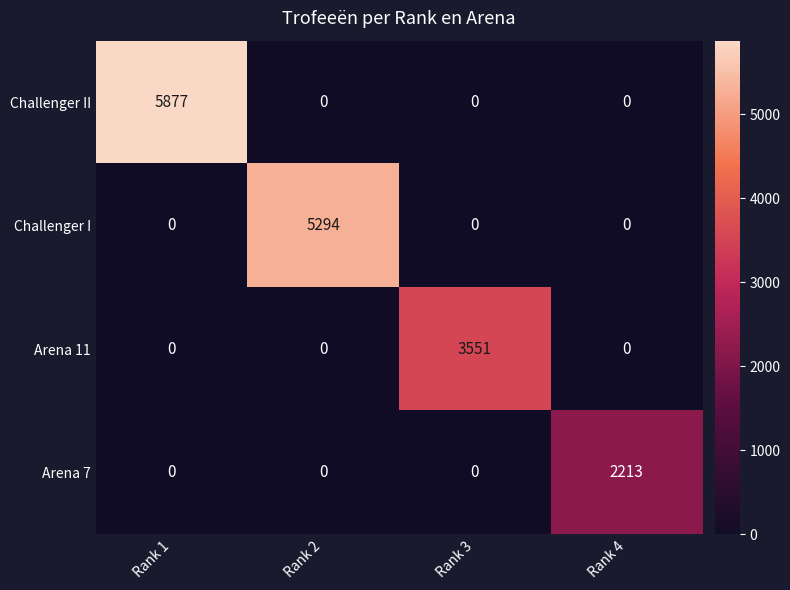

Count the number of categories in the chart.

4